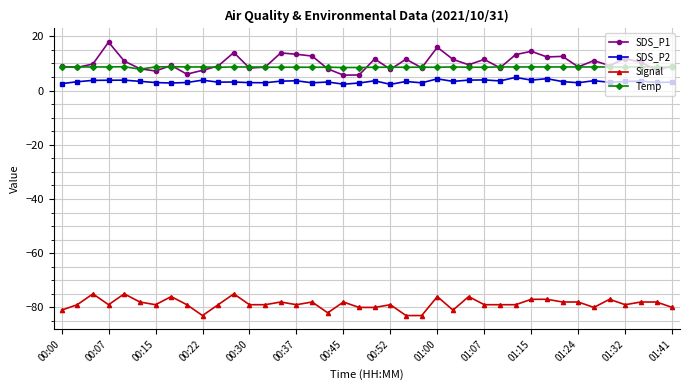

True or false: Signal and SDS_P1 cross at least once.

False